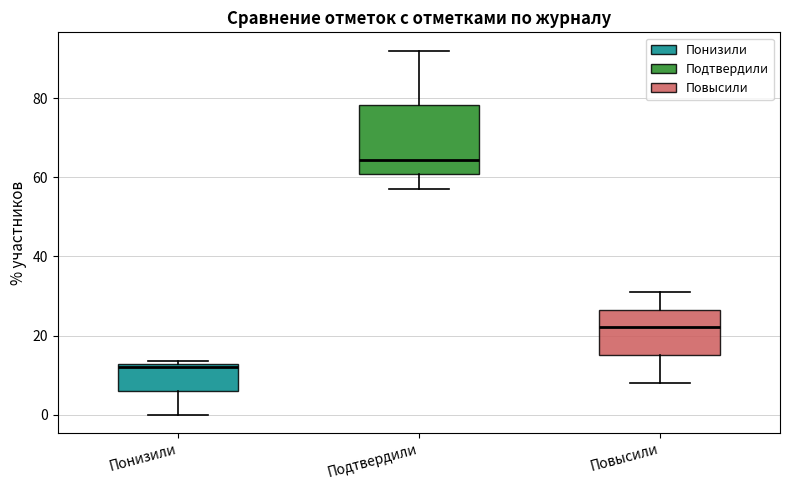

Reading left to right, transcribe this box plot: for each box, give where its median line is, the range the box spans, and where its two whiskers end, as read against the y-axis. The values are not printed on the chart, so give them approximately, as read against the axis.

Понизили: median 12 (just below the box's upper edge), box 6 to 12, whiskers 0 to 14
Подтвердили: median 64, box 60 to 78, whiskers 58 to 92
Повысили: median 22, box 16 to 26, whiskers 8 to 30